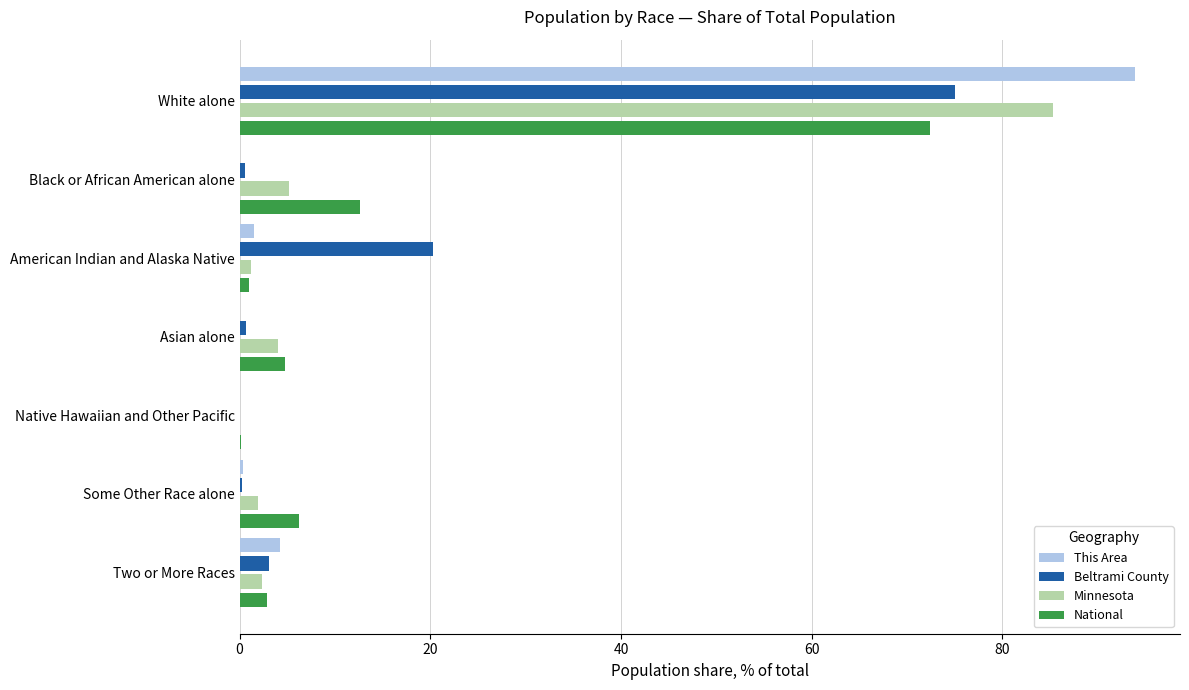

Where is This Area nearest to the value 46?

Two or More Races